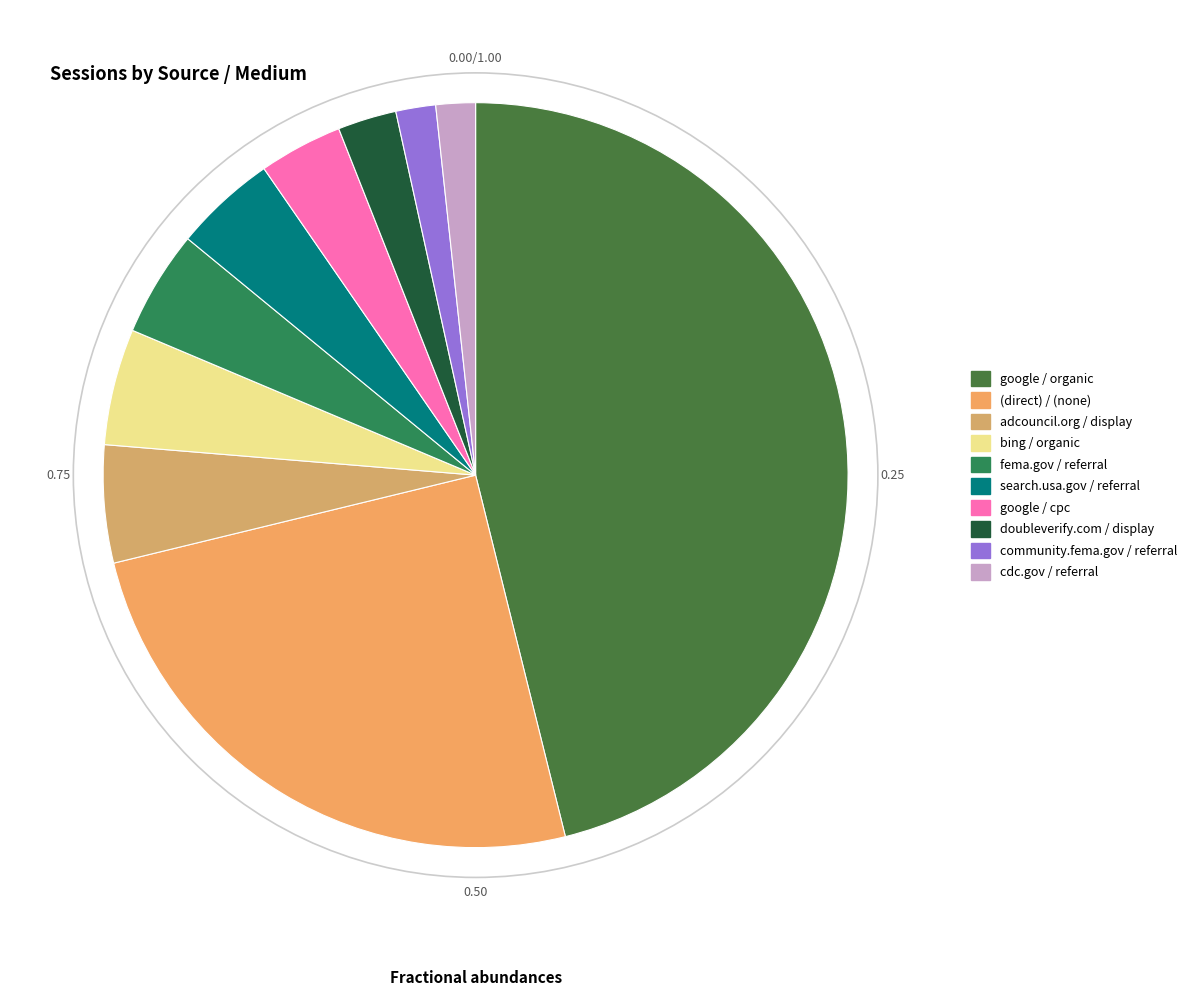

To the nearest percent, what is the difference between the doubleverify.com / display and search.usa.gov / referral slice percentages?

2%